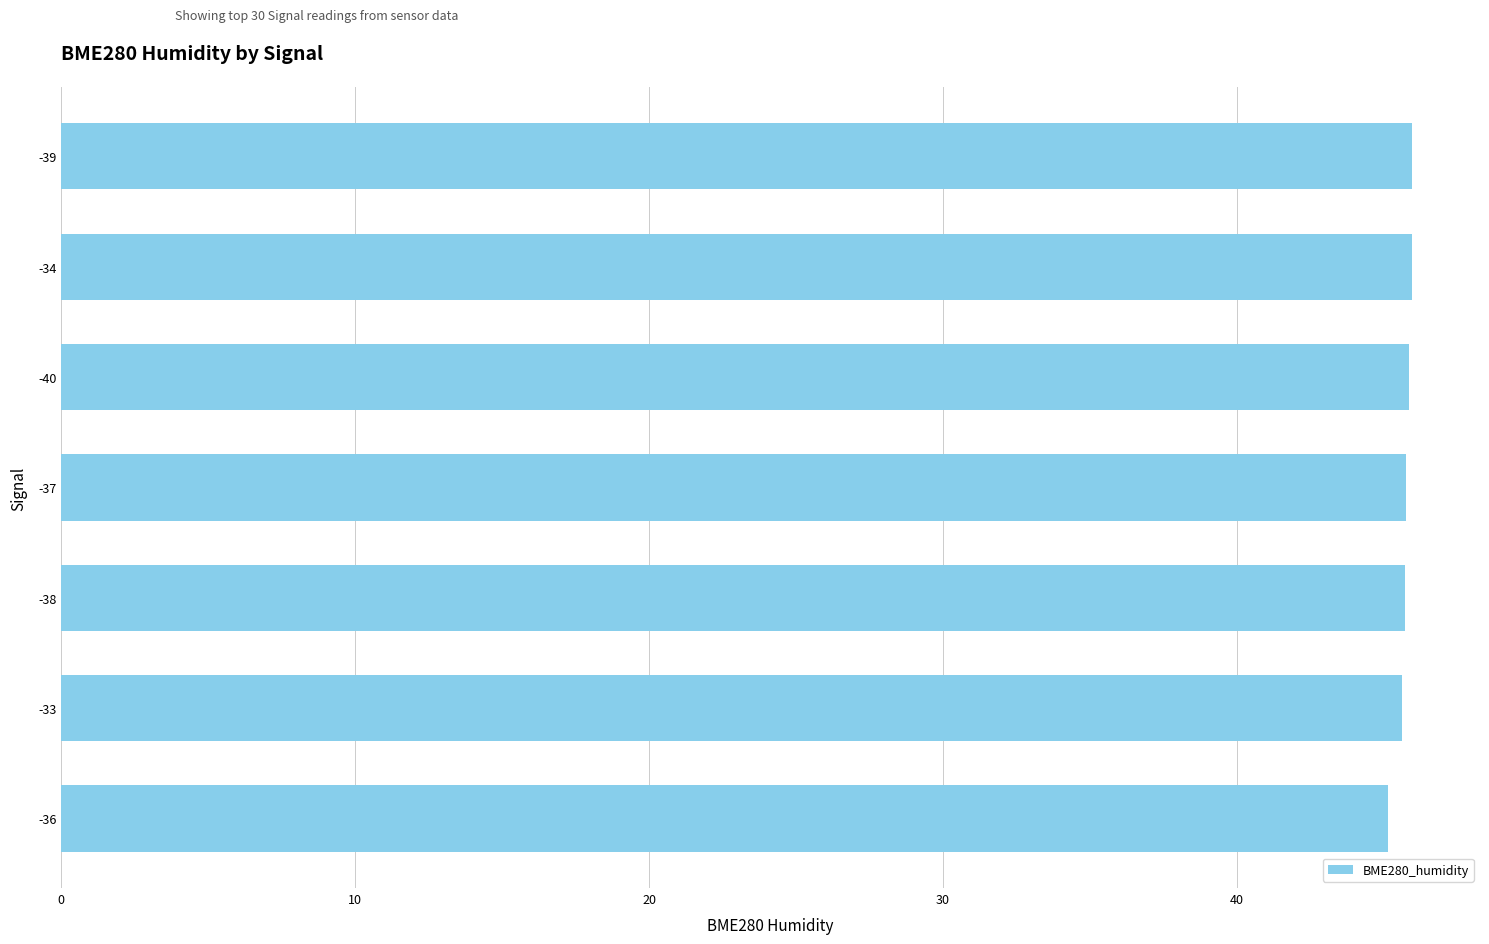

What is the value of the 5th bar from the top?

45.7